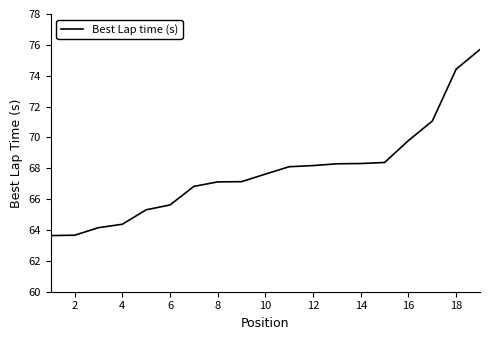

What is the minimum value shown in the chart?

63.6